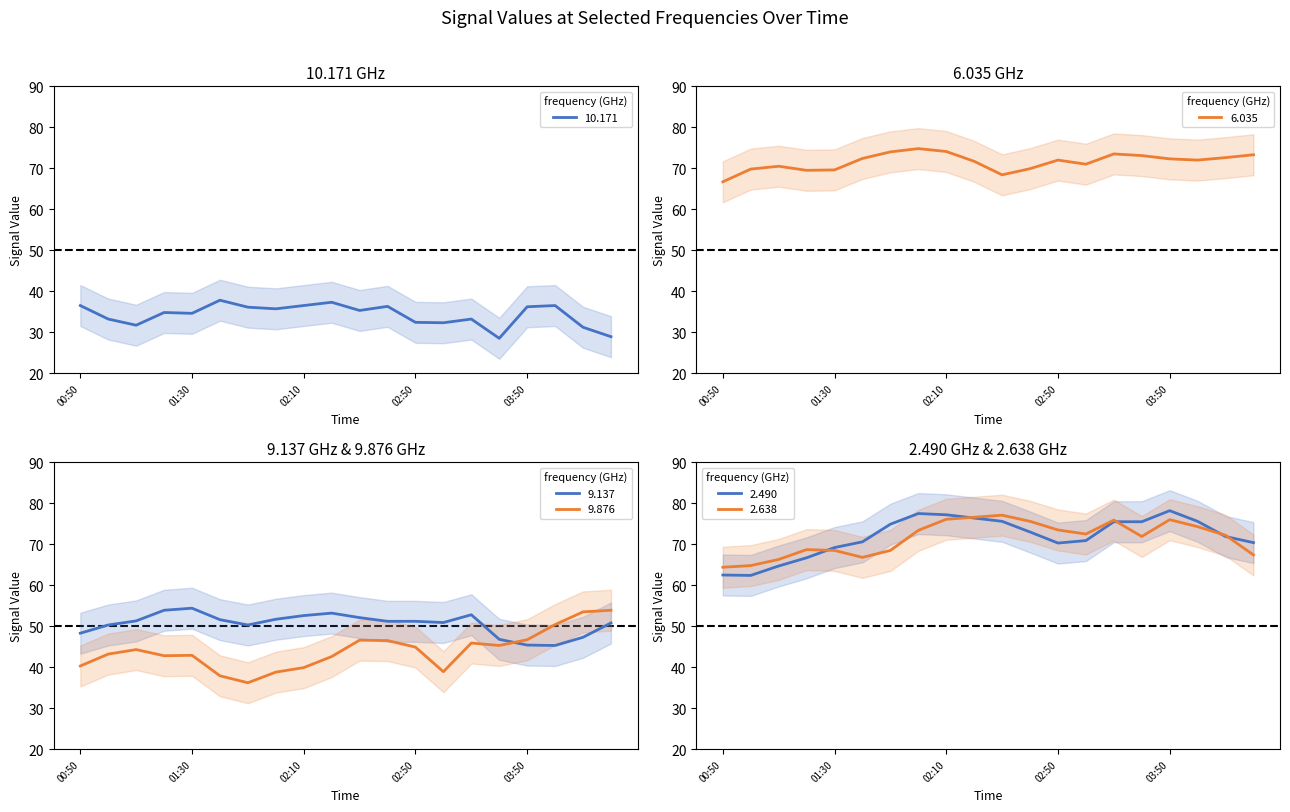

Read the 9.137 value at 02:50.

51.2